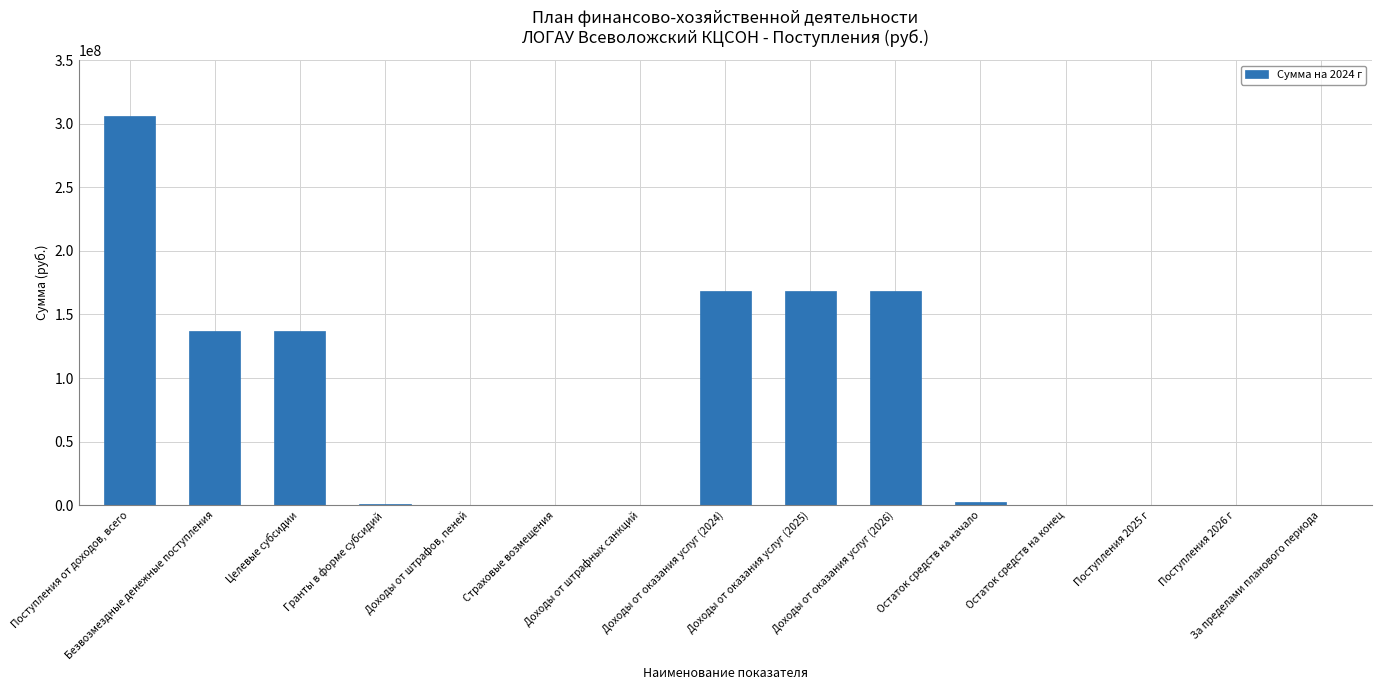

Is it true that the value at Целевые субсидии is 136714198.8?

True